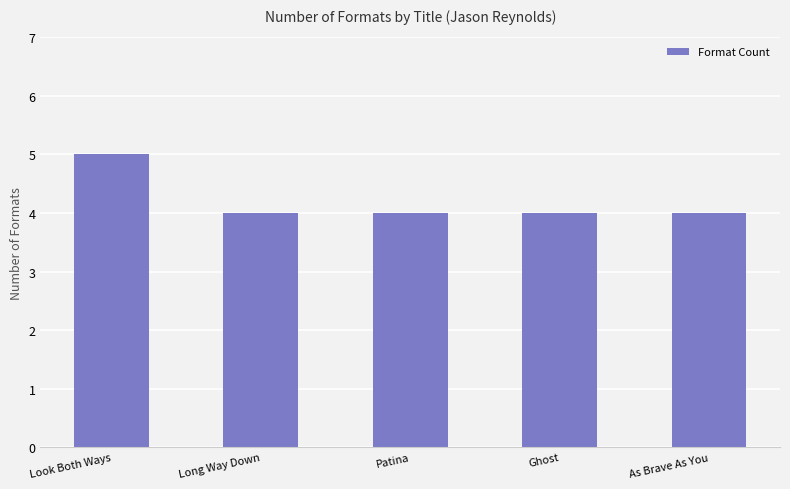

How many values are between 4 and 5?

5